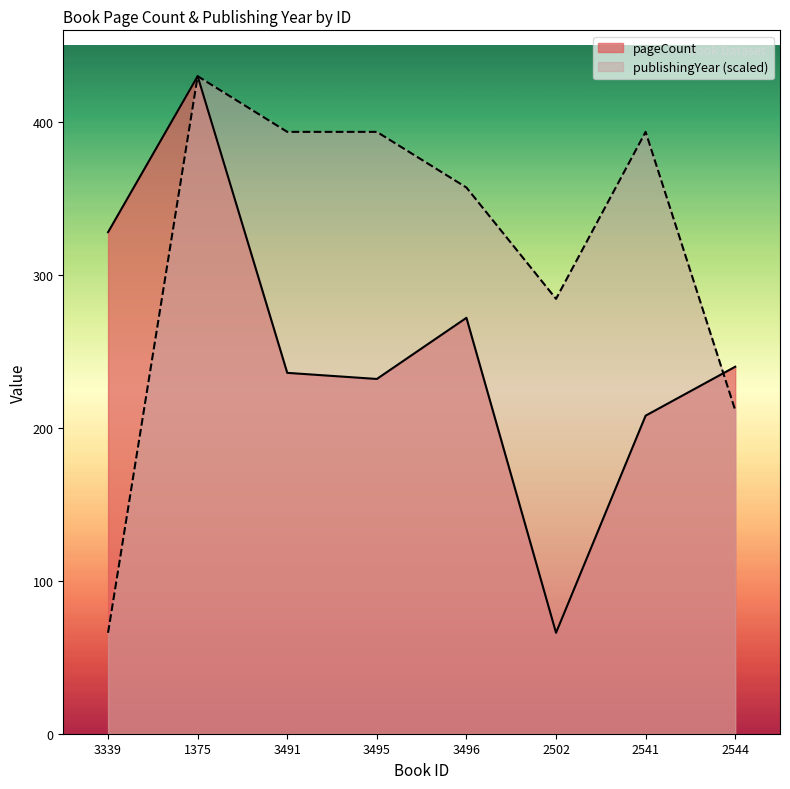

Is the value of pageCount at 3496 greater than the value of publishingYear at 3491?

No